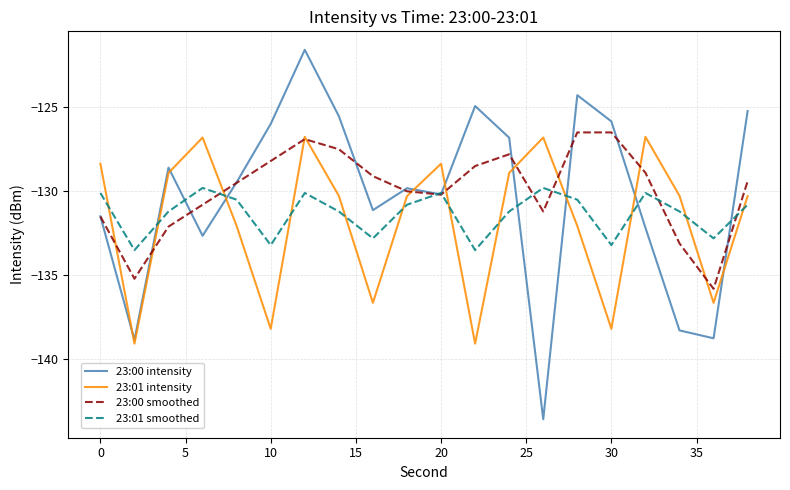

Which series has the largest range (max minus min)?

23:00 intensity